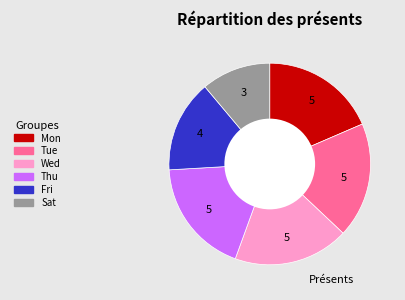

True or false: Tue accounts for 30% of the total.

False